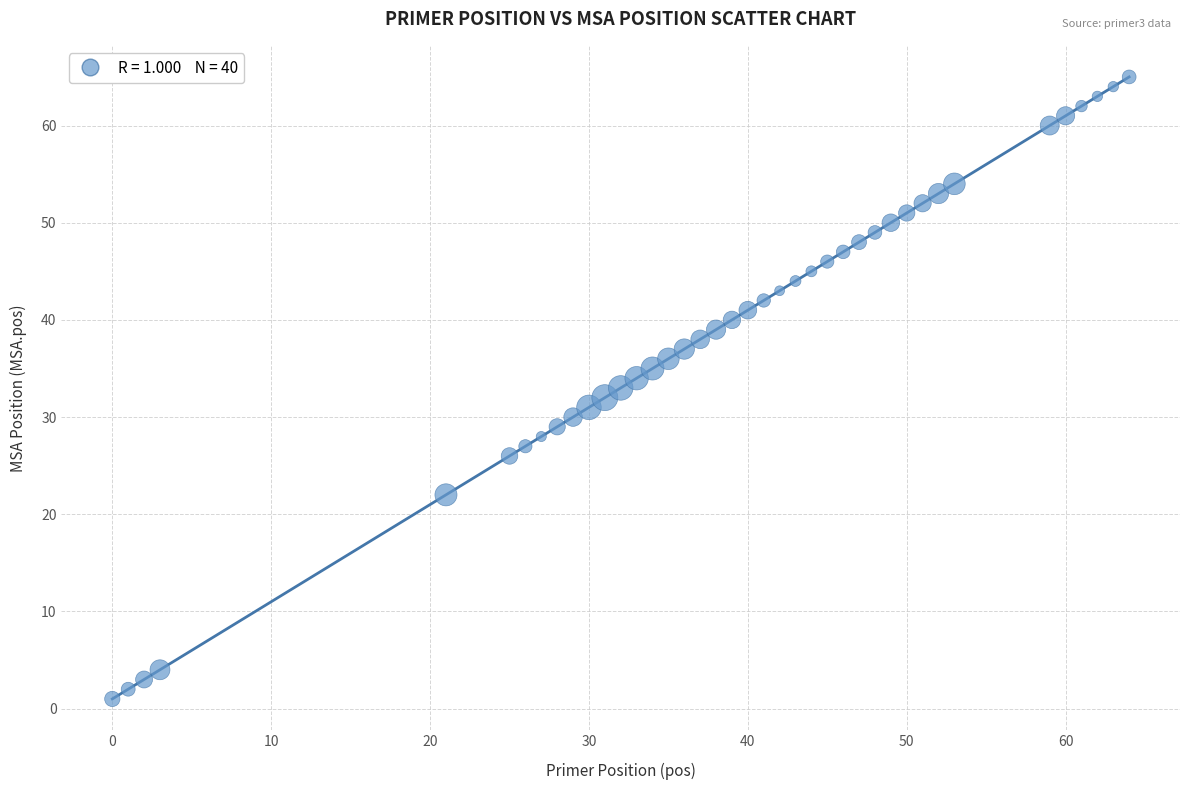

What is the range of Y values (max minus min)?

64